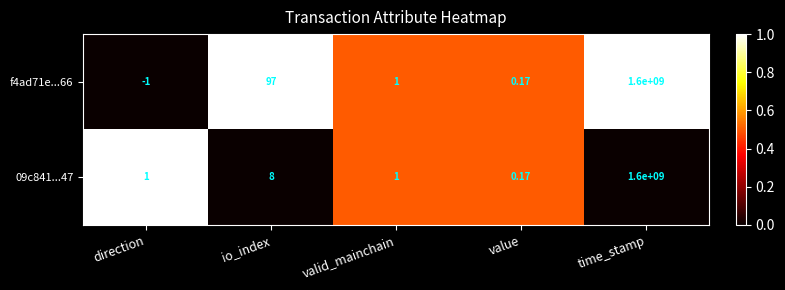

Which series has the largest range (max minus min)?

f4ad71e...66